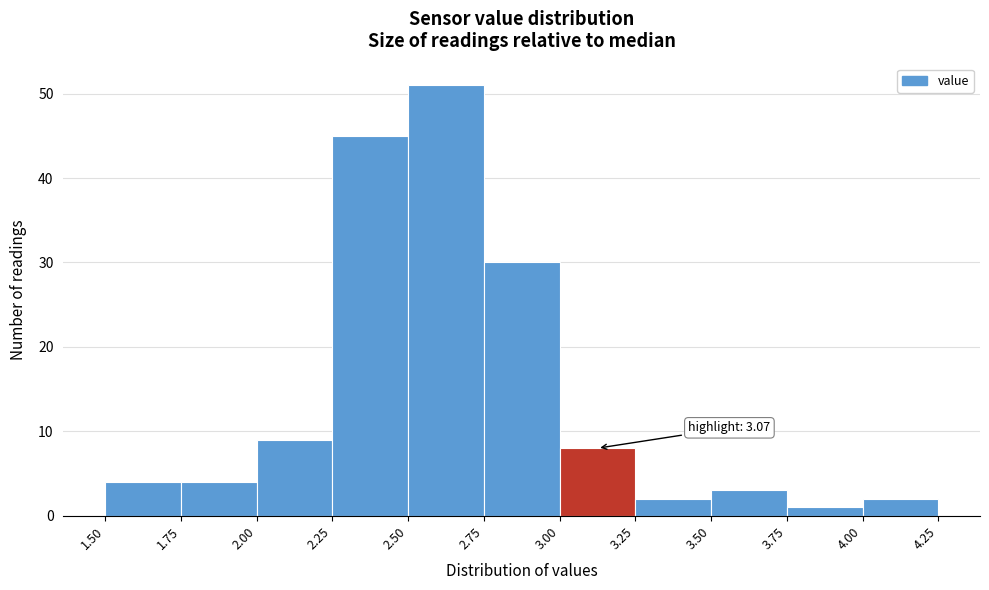

Which range on the x-axis has the tallest bar?

2.50 to 2.75